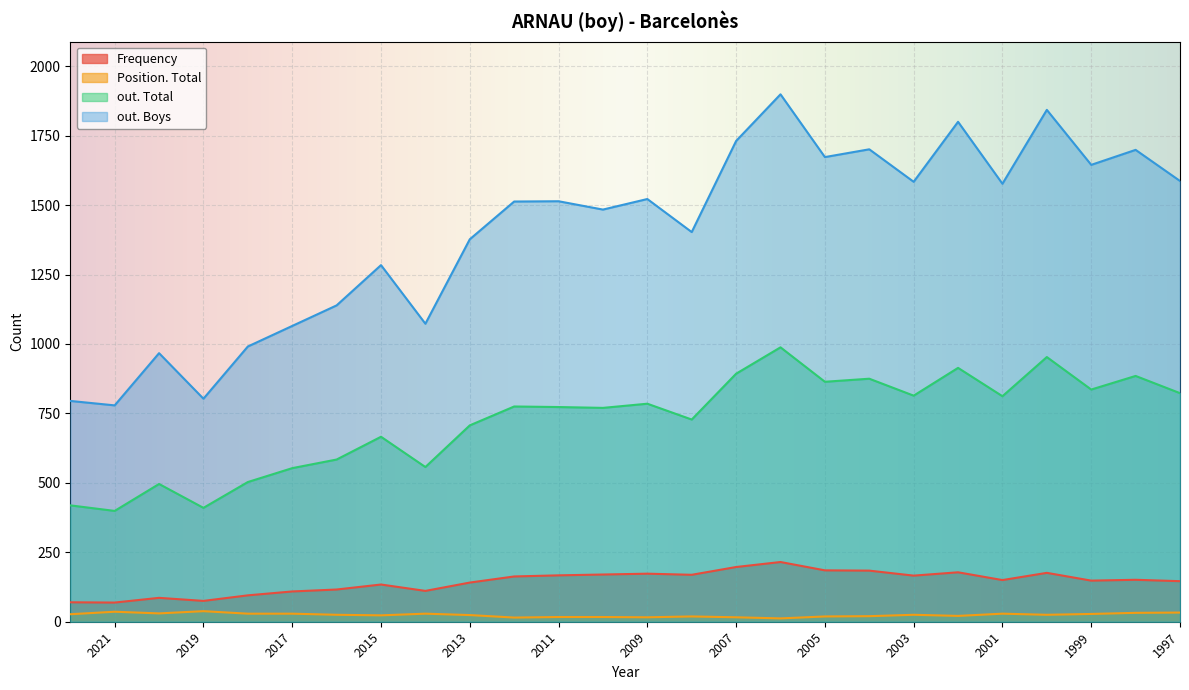

How many lines are shown in the chart?

4